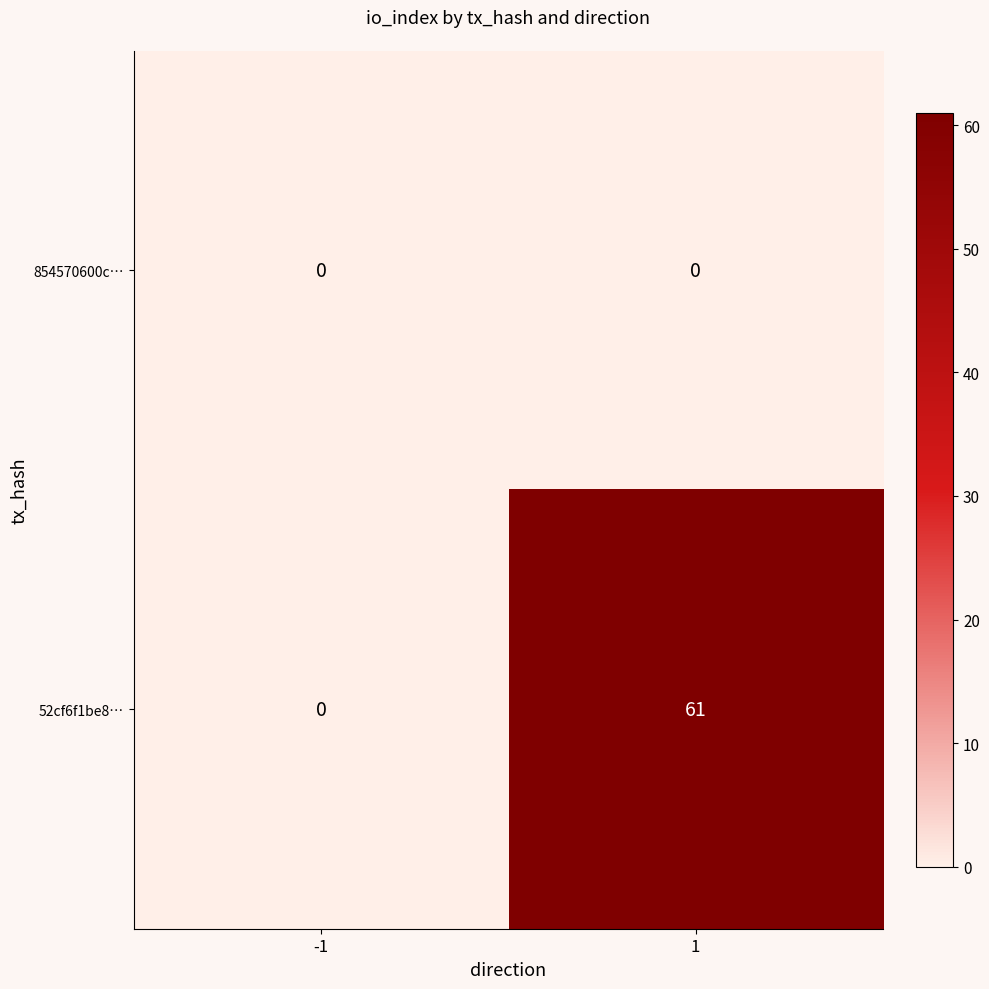

How many data points in 52cf6f1be8… are less than 61?

1